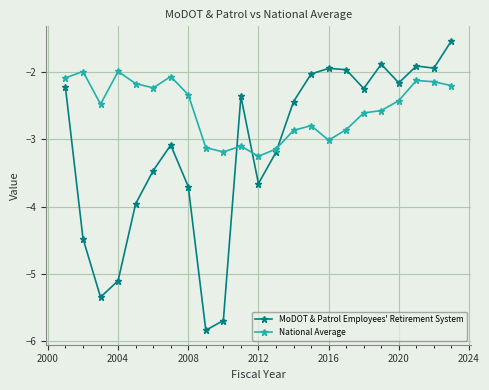

Which series has the largest range (max minus min)?

MoDOT & Patrol Employees' Retirement System